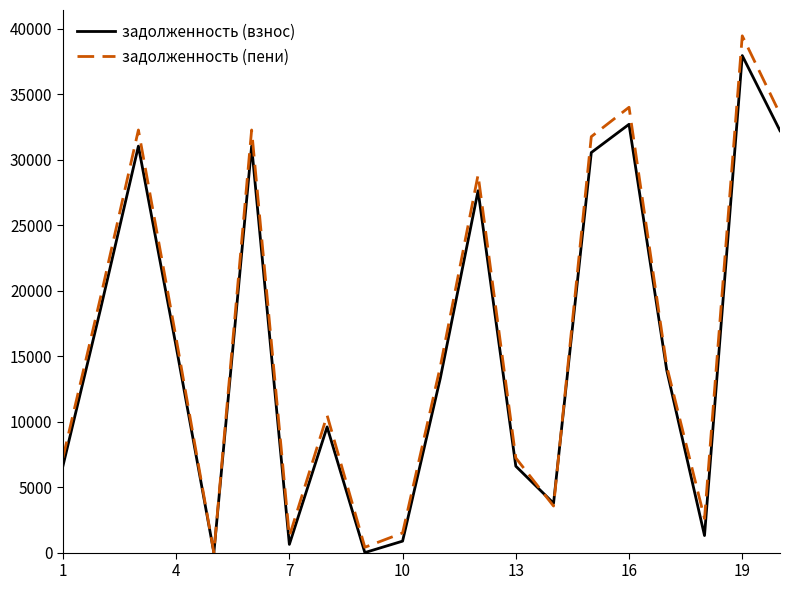

What is the maximum value for задолженность (взнос)?

37955.5